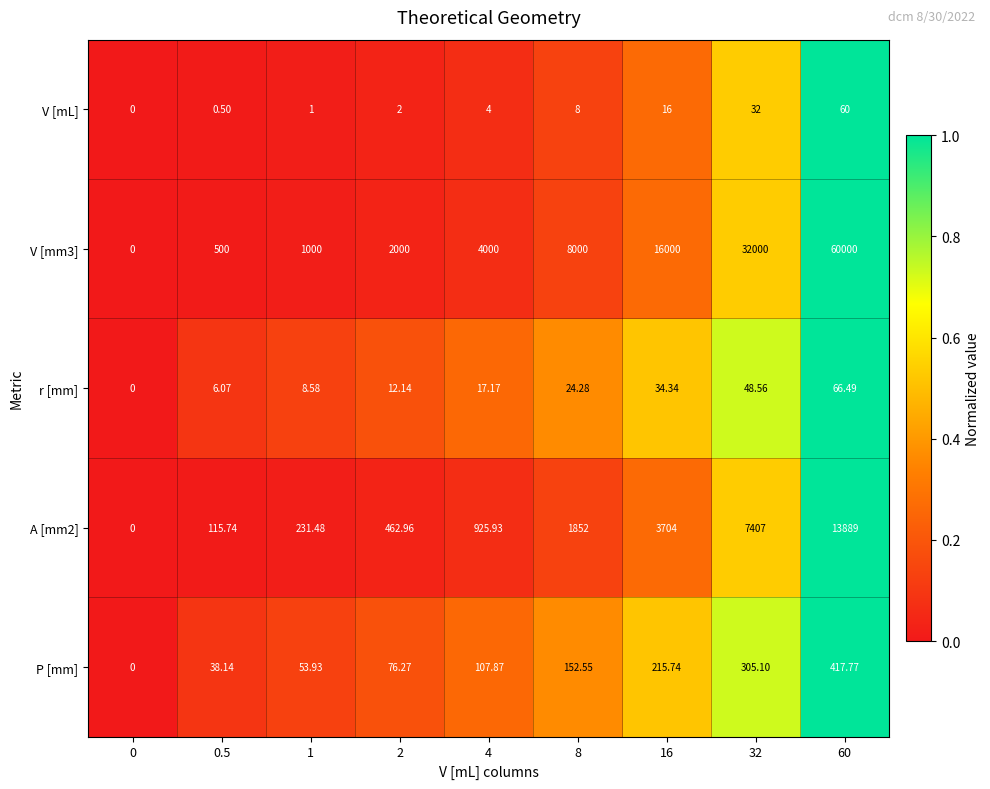

Is the value of P [mm] at 2 greater than the value of r [mm] at 0.5?

Yes